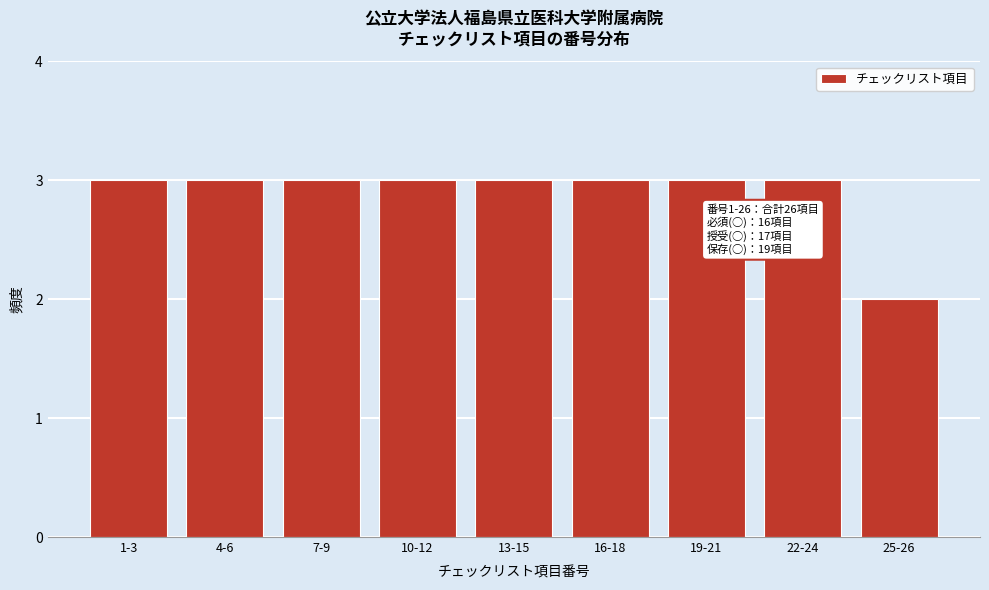

Reading left to right, extract all data points from this chart.

3	3	3	3	3	3	3	3	2